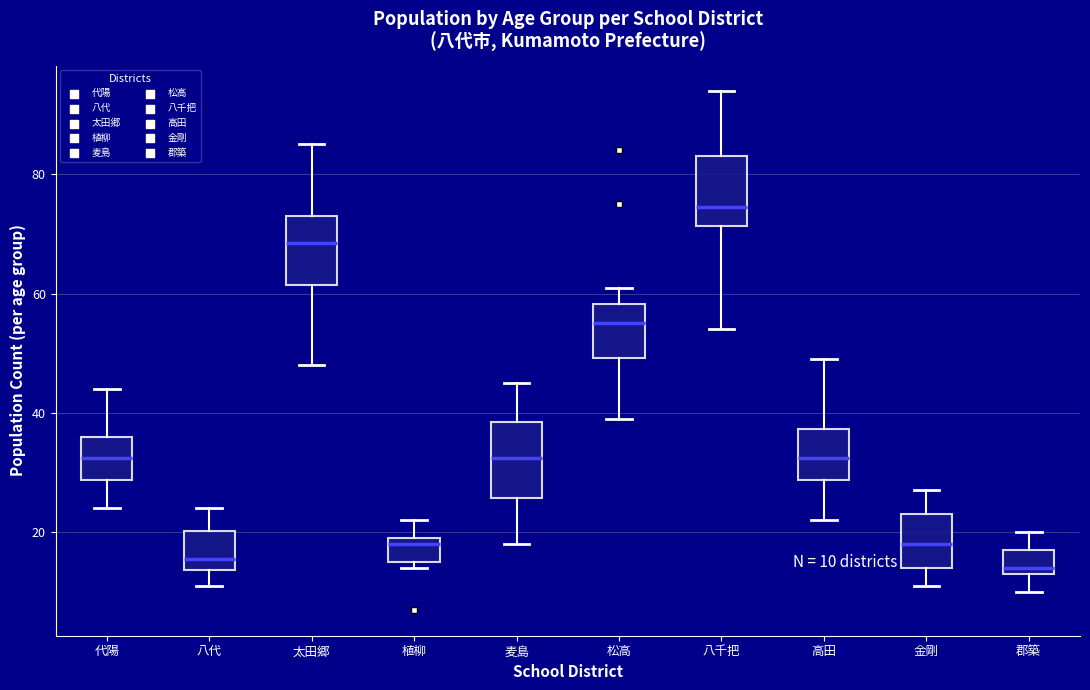

Which box has the highest median line?

八千把